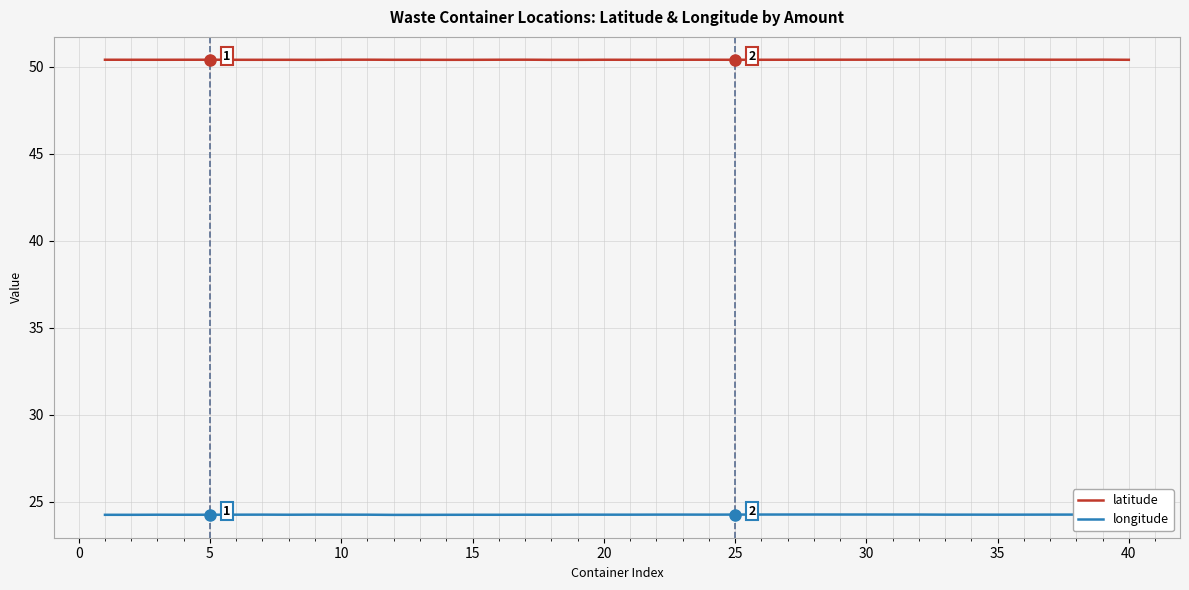

Is it true that latitude equals 66.9 at 30?

False